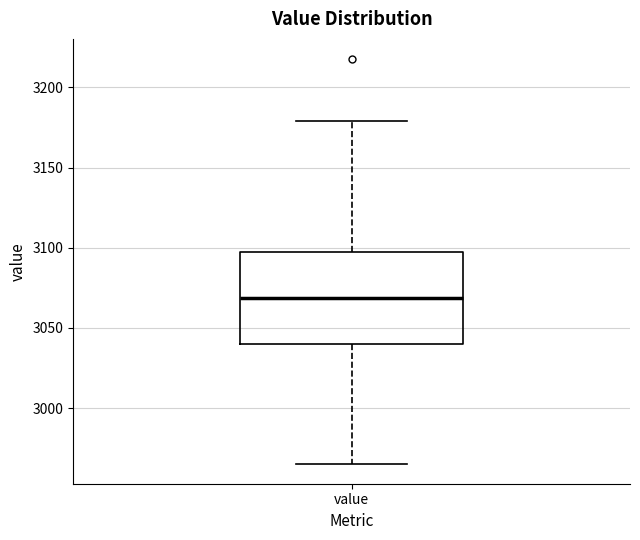

Transcribe this box plot: give where the median line is, the range the box spans, and where the two whiskers end, as read against the y-axis. The values are not printed on the chart, so give them approximately, as read against the axis.

median 3070, box 3040 to 3095, whiskers 2965 to 3180